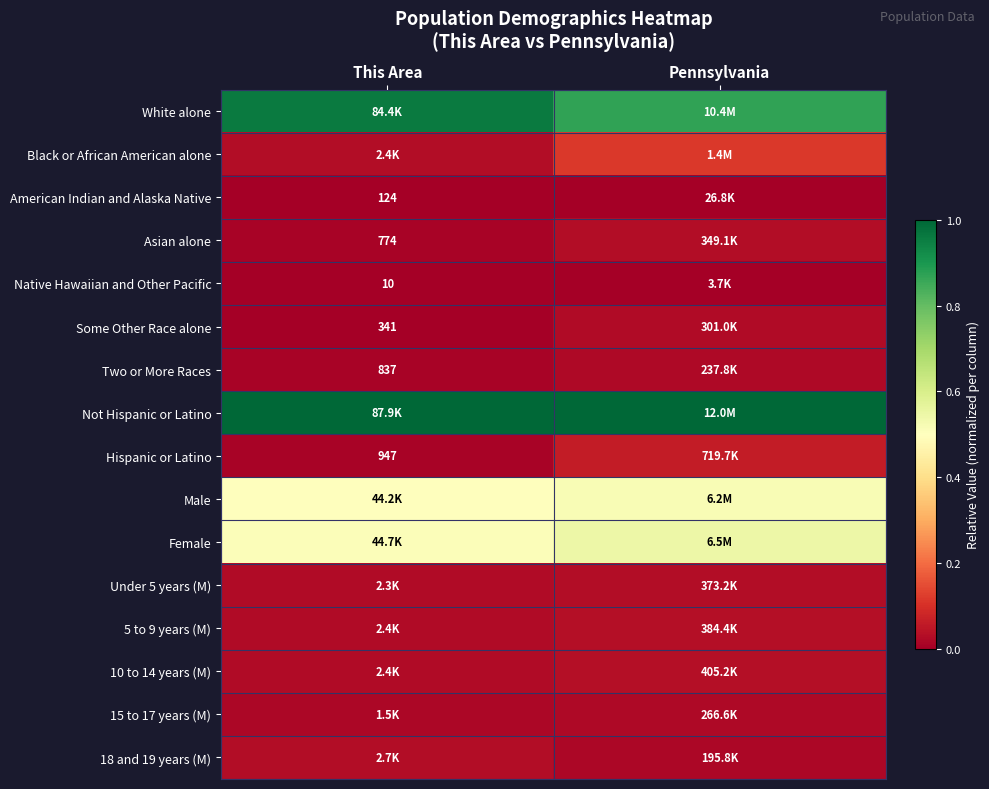

At which label does Hispanic or Latino reach its peak?

Pennsylvania